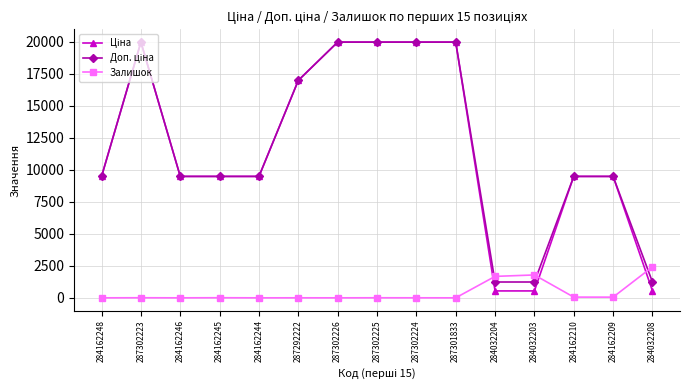

What is the difference between the highest and lowest values at 287302223?

19957.2